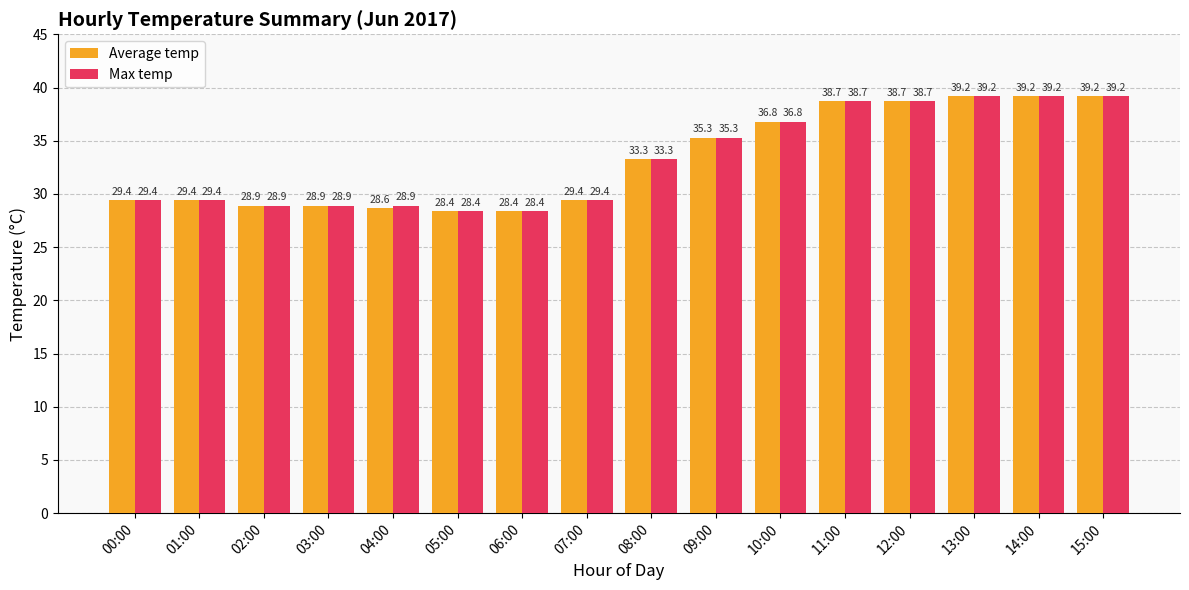

Which series has the largest total across all categories?

Max temp